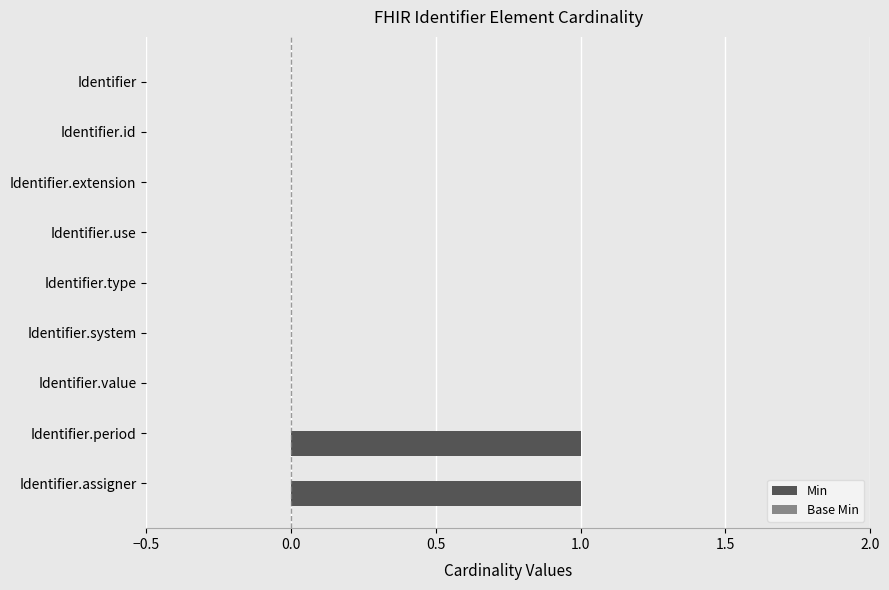

The value at Identifier.assigner is 2. True or false?

False